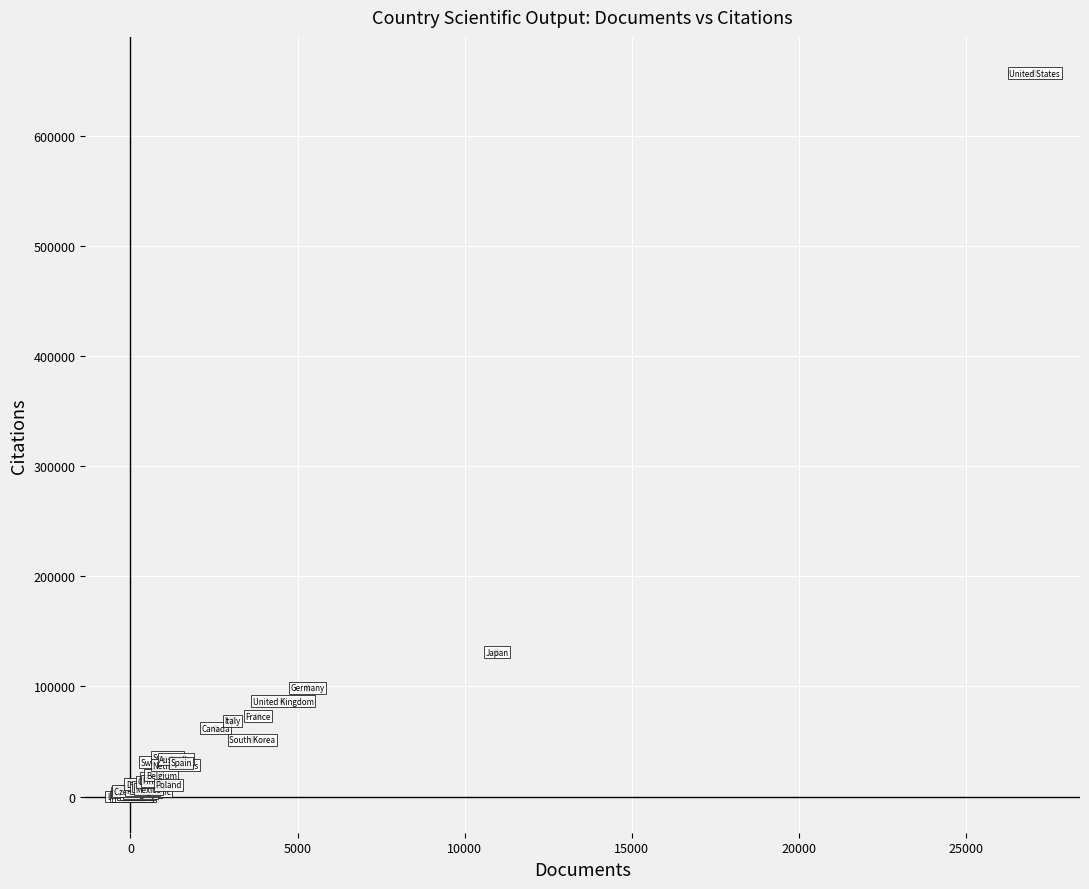

What Y value in the scatter plot is closest to 328435?

131202